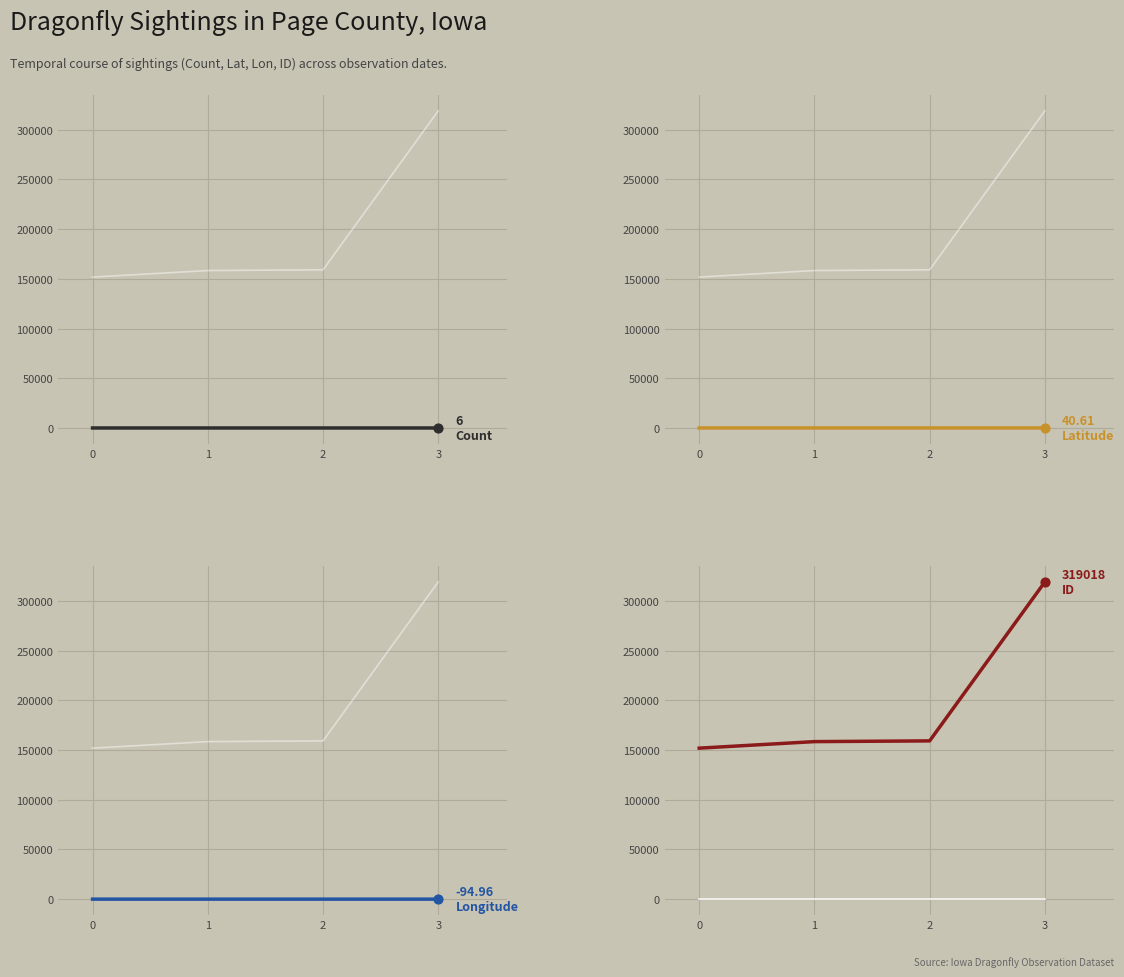

Which series reaches the maximum Y coordinate?

ID